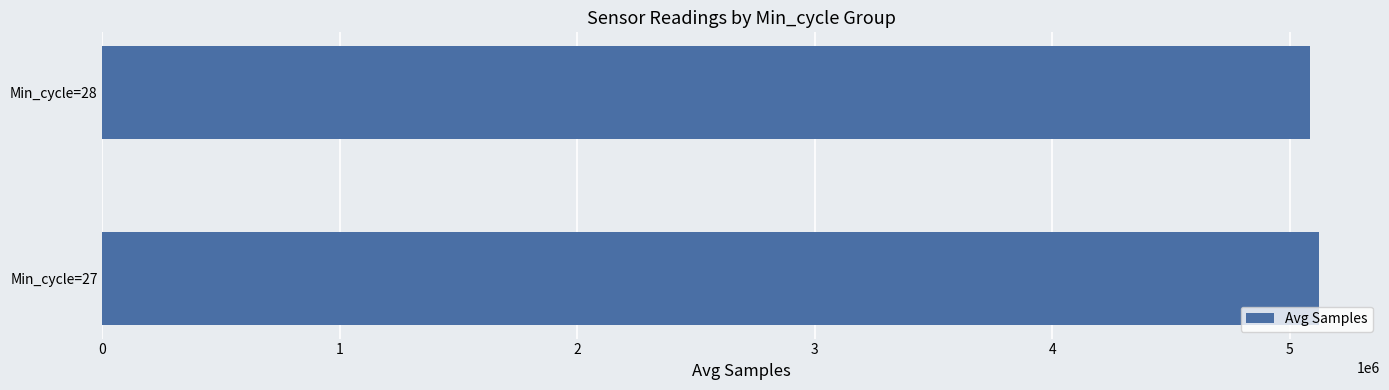

What is the average value?

5103670.0